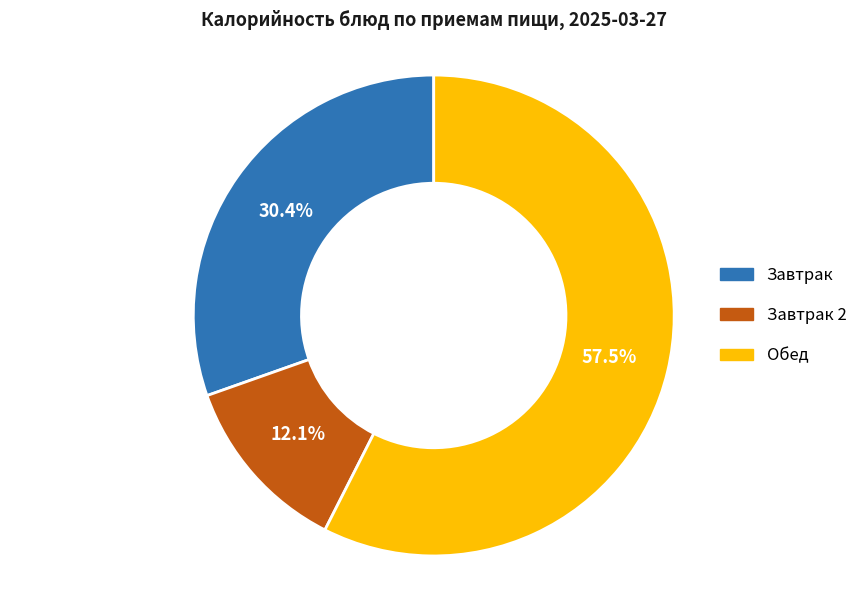

Is there any slice that represents more than half of the pie?

Yes